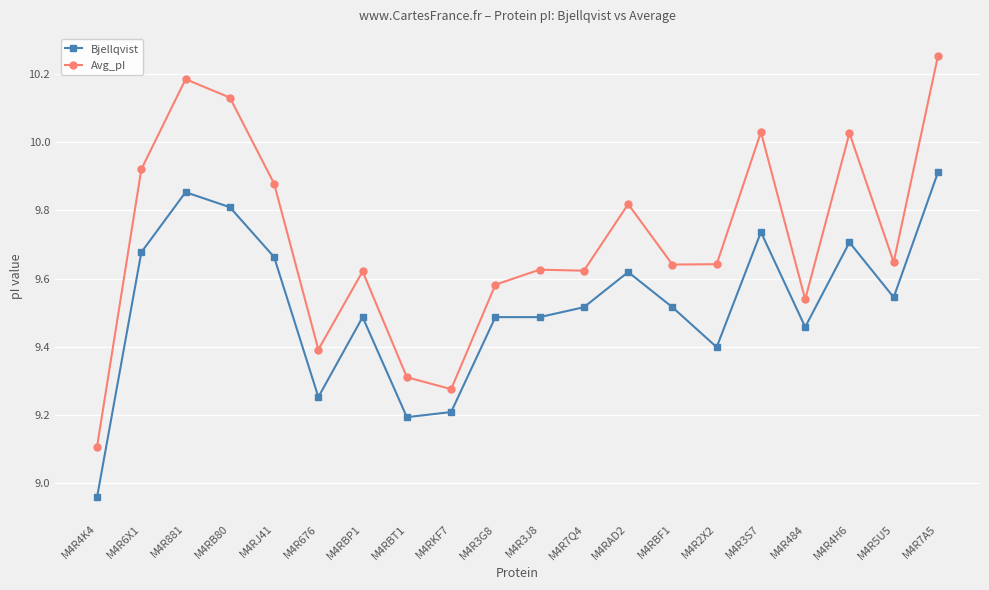

Between M4RAD2 and M4R5U5, which series saw the biggest shift?

Avg_pI